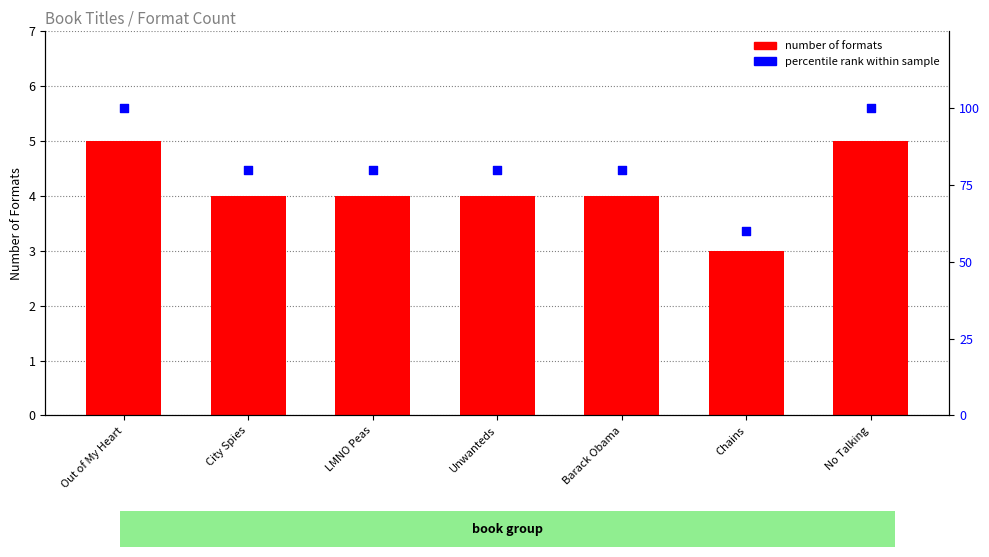

Which series reaches the maximum Y coordinate?

percentile rank within sample